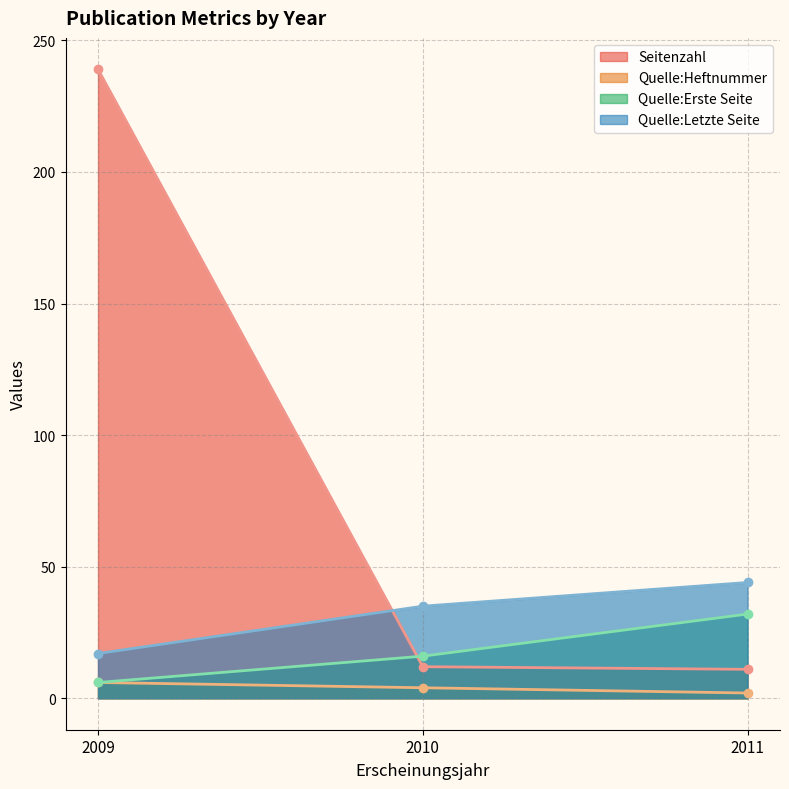

At which label does Seitenzahl first exceed 12?

2009